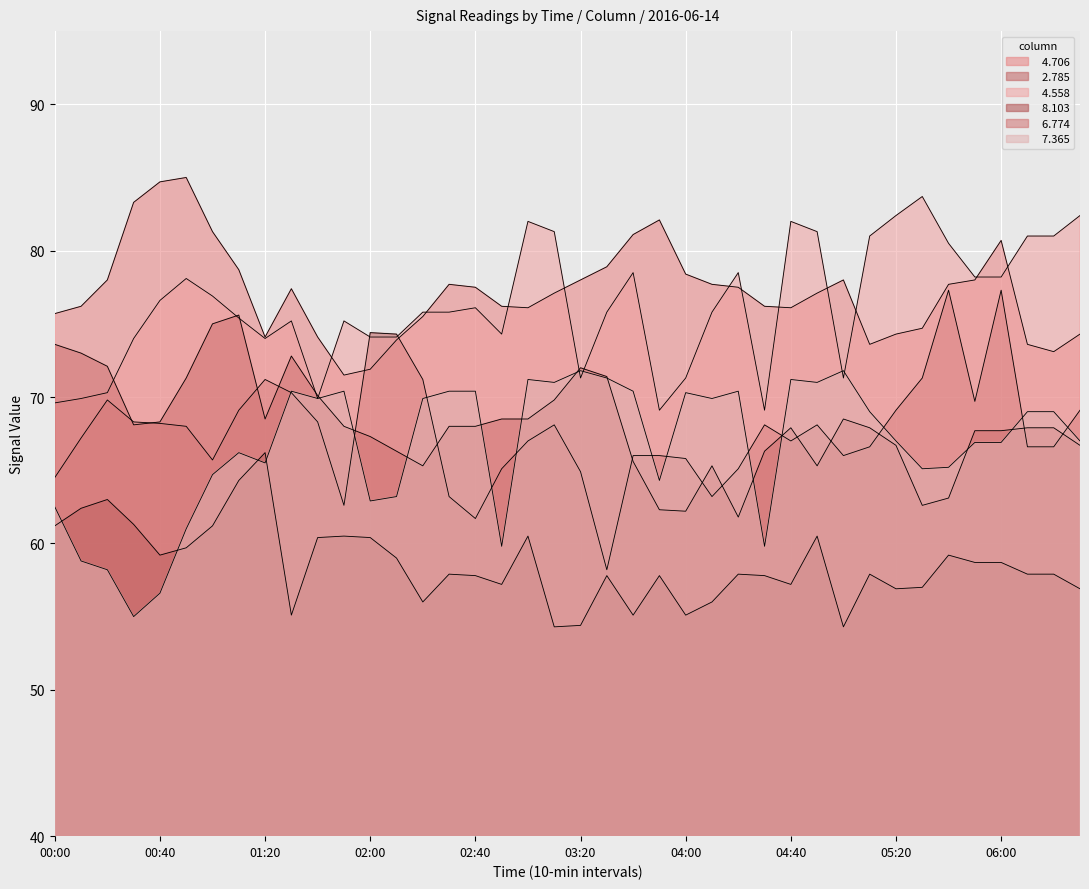

Reading left to right, list all the values displayed in this chart.

  4.706: 00:00=75.7	00:10=76.2	00:20=78.0	00:30=83.3	00:40=84.7	00:50=85.0	01:00=81.3	01:10=78.7	01:20=74.1	01:30=77.4	01:40=74.1	01:50=71.5	02:00=71.9	02:10=73.9	02:20=75.5	02:30=77.7	02:40=77.5	02:50=76.2	03:00=76.1	03:10=77.1	03:20=78.0	03:30=78.9	03:40=81.1	03:50=82.1	04:00=78.4	04:10=77.7	04:20=77.5	04:30=76.2	04:40=76.1	04:50=77.1	05:00=78.0	05:10=73.6	05:20=74.3	05:30=74.7	05:40=77.7	05:50=78.0	06:00=80.7	06:10=73.6	06:20=73.1	06:30=74.3
  2.785: 00:00=64.5	00:10=67.2	00:20=69.8	00:30=68.3	00:40=68.2	00:50=68.0	01:00=65.7	01:10=69.1	01:20=71.2	01:30=70.3	01:40=68.3	01:50=62.6	02:00=74.4	02:10=74.3	02:20=71.2	02:30=63.2	02:40=61.7	02:50=65.1	03:00=67.0	03:10=68.1	03:20=64.9	03:30=58.2	03:40=66.0	03:50=66.0	04:00=65.8	04:10=63.2	04:20=65.1	04:30=68.1	04:40=67.0	04:50=68.1	05:00=66.0	05:10=66.6	05:20=69.1	05:30=71.3	05:40=77.3	05:50=69.7	06:00=77.3	06:10=66.6	06:20=66.6	06:30=69.1
  4.558: 00:00=69.6	00:10=69.9	00:20=70.3	00:30=74.0	00:40=76.6	00:50=78.1	01:00=76.9	01:10=75.4	01:20=74.0	01:30=75.2	01:40=69.9	01:50=75.2	02:00=74.1	02:10=74.1	02:20=75.8	02:30=75.8	02:40=76.1	02:50=74.3	03:00=82.0	03:10=81.3	03:20=71.3	03:30=75.8	03:40=78.5	03:50=69.1	04:00=71.3	04:10=75.8	04:20=78.5	04:30=69.1	04:40=82.0	04:50=81.3	05:00=71.3	05:10=81.0	05:20=82.4	05:30=83.7	05:40=80.5	05:50=78.2	06:00=78.2	06:10=81.0	06:20=81.0	06:30=82.4
  8.103: 00:00=61.2	00:10=62.4	00:20=63.0	00:30=61.3	00:40=59.2	00:50=59.7	01:00=61.2	01:10=64.3	01:20=66.2	01:30=55.1	01:40=60.4	01:50=60.5	02:00=60.4	02:10=59.0	02:20=56.0	02:30=57.9	02:40=57.8	02:50=57.2	03:00=60.5	03:10=54.3	03:20=54.4	03:30=57.8	03:40=55.1	03:50=57.8	04:00=55.1	04:10=56.0	04:20=57.9	04:30=57.8	04:40=57.2	04:50=60.5	05:00=54.3	05:10=57.9	05:20=56.9	05:30=57.0	05:40=59.2	05:50=58.7	06:00=58.7	06:10=57.9	06:20=57.9	06:30=56.9
  6.774: 00:00=73.6	00:10=73.0	00:20=72.1	00:30=68.1	00:40=68.3	00:50=71.3	01:00=75.0	01:10=75.6	01:20=68.5	01:30=72.8	01:40=70.1	01:50=68.0	02:00=67.3	02:10=66.3	02:20=65.3	02:30=68.0	02:40=68.0	02:50=68.5	03:00=68.5	03:10=69.8	03:20=72.0	03:30=71.4	03:40=65.6	03:50=62.3	04:00=62.2	04:10=65.3	04:20=61.8	04:30=66.3	04:40=67.9	04:50=65.3	05:00=68.5	05:10=67.9	05:20=66.7	05:30=62.6	05:40=63.1	05:50=67.7	06:00=67.7	06:10=67.9	06:20=67.9	06:30=66.7
  7.365: 00:00=62.5	00:10=58.8	00:20=58.2	00:30=55.0	00:40=56.6	00:50=61.0	01:00=64.7	01:10=66.2	01:20=65.5	01:30=70.4	01:40=69.9	01:50=70.4	02:00=62.9	02:10=63.2	02:20=69.9	02:30=70.4	02:40=70.4	02:50=59.8	03:00=71.2	03:10=71.0	03:20=71.8	03:30=71.3	03:40=70.4	03:50=64.3	04:00=70.3	04:10=69.9	04:20=70.4	04:30=59.8	04:40=71.2	04:50=71.0	05:00=71.8	05:10=69.0	05:20=67.0	05:30=65.1	05:40=65.2	05:50=66.9	06:00=66.9	06:10=69.0	06:20=69.0	06:30=67.0